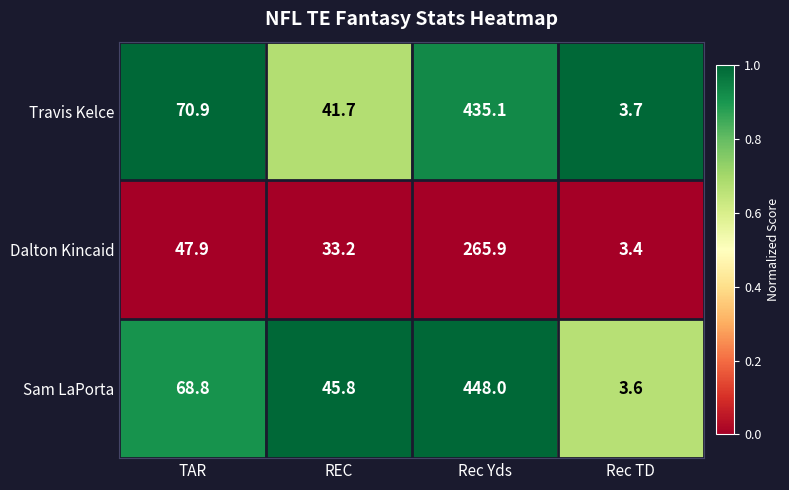

What is the sum of the Sam LaPorta values at REC and Rec TD?

49.4